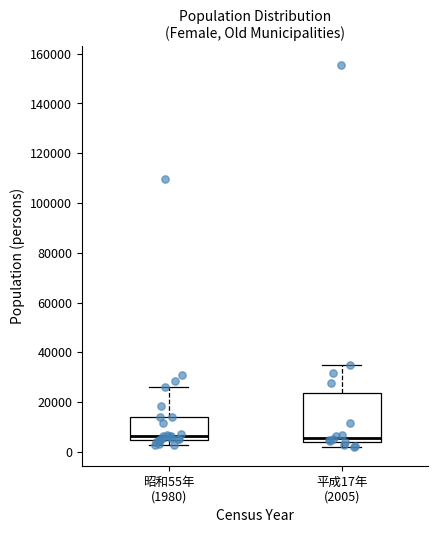

Reading left to right, transcribe this box plot: for each box, give where its median line is, the range the box spans, and where its two whiskers end, as read against the y-axis. The values are not printed on the chart, so give them approximately, as read against the axis.

昭和55年 (1980): median 6000, box 4000 to 14000, whiskers 2000 to 26000
平成17年 (2005): median 6000, box 4000 to 24000, whiskers 2000 to 34000